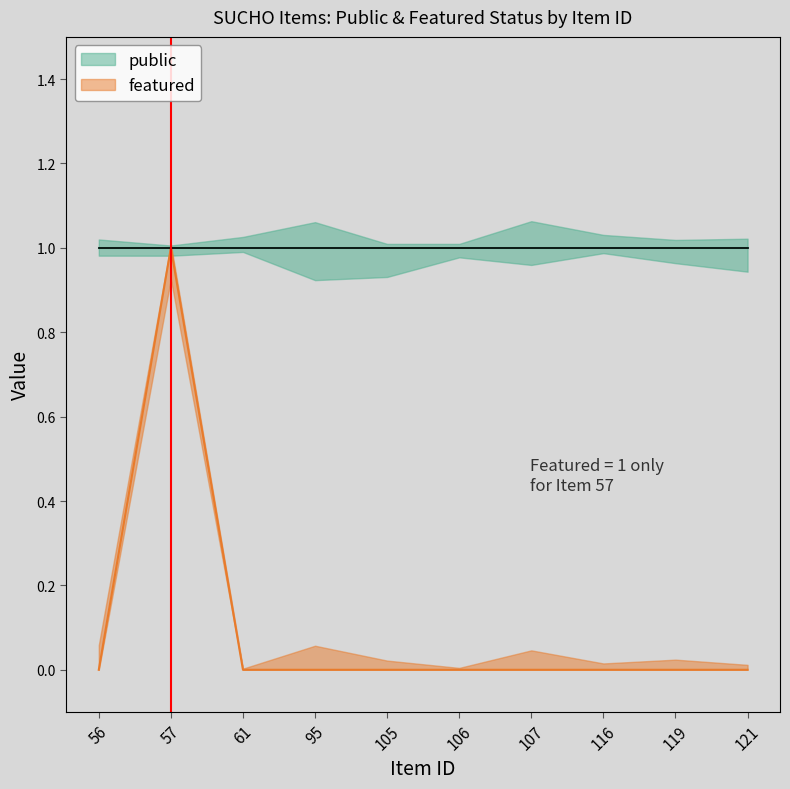

List the labels in order of value, largest first.

57, 56, 61, 95, 105, 106, 107, 116, 119, 121